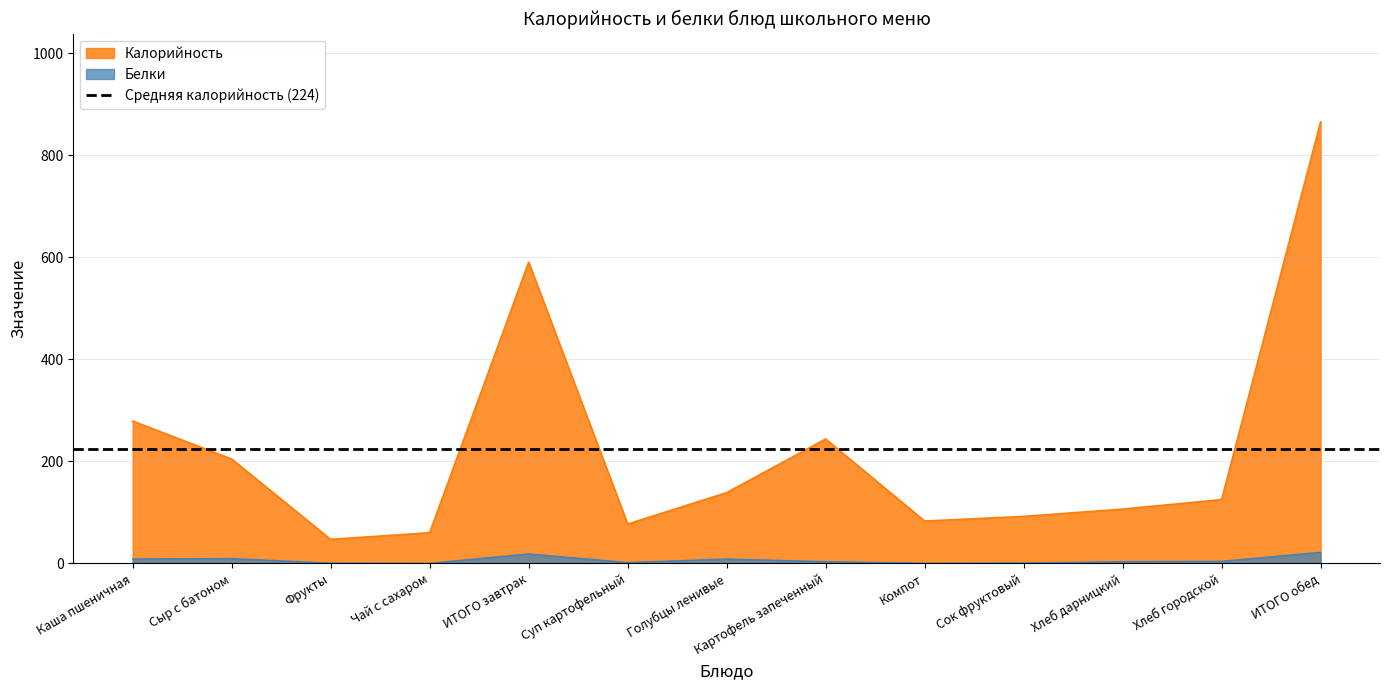

What is the label of the 10th point from the right?

Чай с сахаром